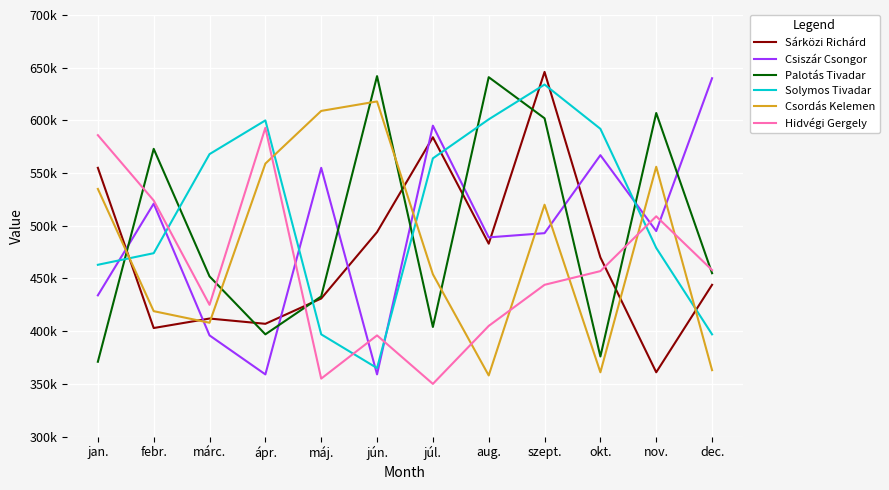

Reading left to right, extract all data points from this chart.

Sárközi Richárd: jan.=555000	febr.=403000	márc.=412000	ápr.=407000	máj.=431000	jún.=494000	júl.=584000	aug.=483000	szept.=646000	okt.=470000	nov.=361000	dec.=444000
Csiszár Csongor: jan.=434000	febr.=521000	márc.=396000	ápr.=359000	máj.=555000	jún.=359000	júl.=595000	aug.=489000	szept.=493000	okt.=567000	nov.=495000	dec.=640000
Palotás Tivadar: jan.=371000	febr.=573000	márc.=452000	ápr.=397000	máj.=433000	jún.=642000	júl.=404000	aug.=641000	szept.=602000	okt.=376000	nov.=607000	dec.=455000
Solymos Tivadar: jan.=463000	febr.=474000	márc.=568000	ápr.=600000	máj.=397000	jún.=365000	júl.=564000	aug.=601000	szept.=634000	okt.=592000	nov.=479000	dec.=397000
Csordás Kelemen: jan.=535000	febr.=419000	márc.=408000	ápr.=559000	máj.=609000	jún.=618000	júl.=454000	aug.=358000	szept.=520000	okt.=361000	nov.=556000	dec.=363000
Hidvégi Gergely: jan.=586000	febr.=524000	márc.=425000	ápr.=593000	máj.=355000	jún.=396000	júl.=350000	aug.=405000	szept.=444000	okt.=457000	nov.=509000	dec.=458000